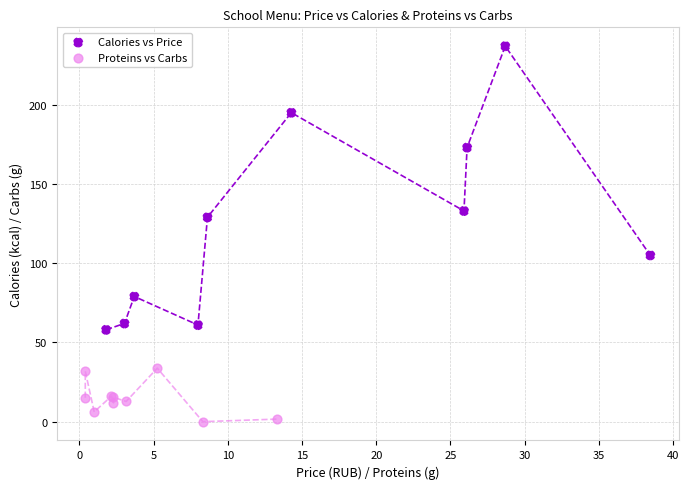

Which series has the widest spread of Y values?

Calories vs Price